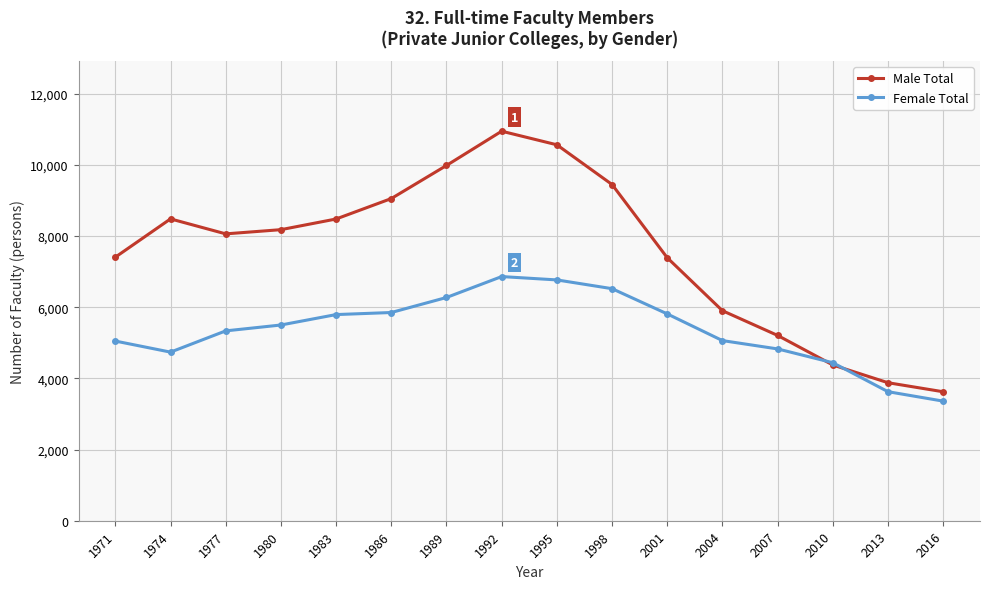

Rank the series by their maximum value, from lowest to highest.

Female Total, Male Total